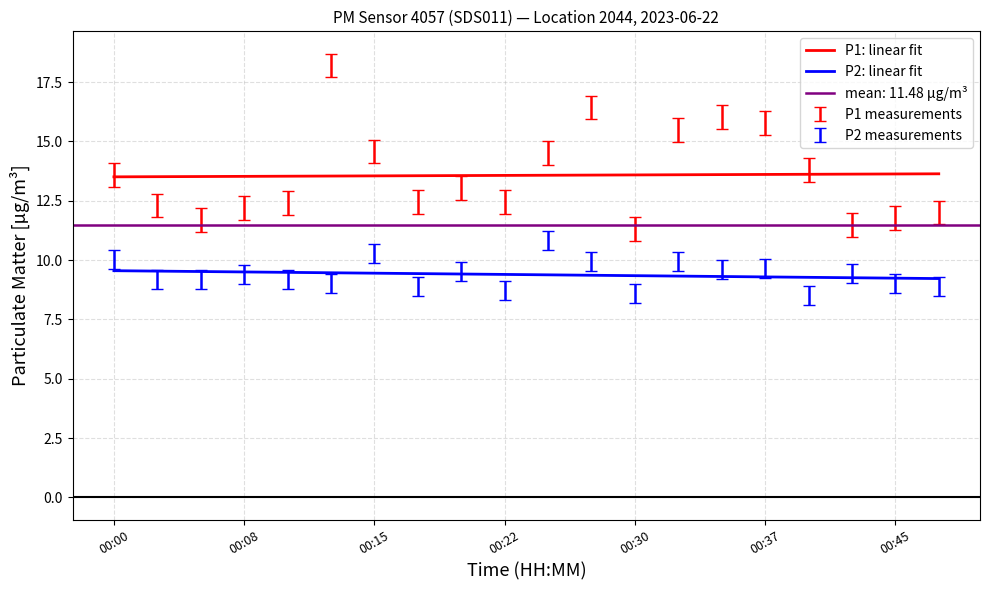

Where is P2 nearest to the value 9?

00:42